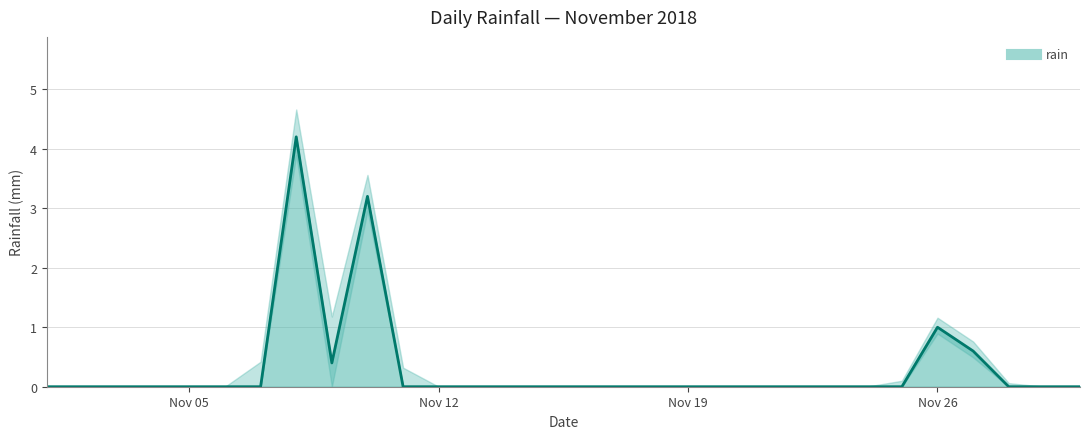

How many positive values are there?

5